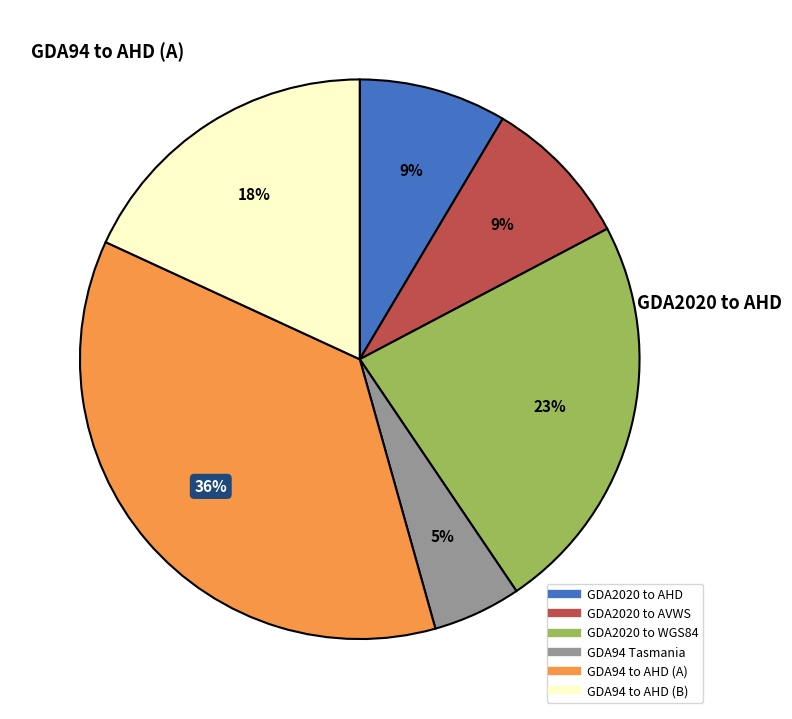

Is there any slice that represents more than half of the pie?

No